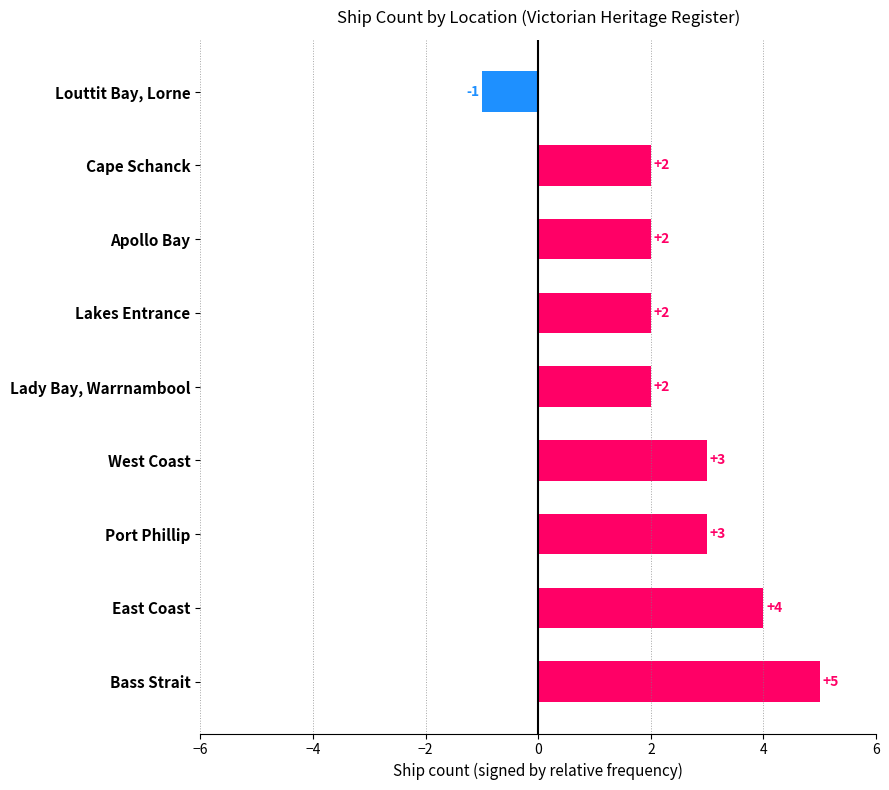

Does the chart contain any negative values?

Yes